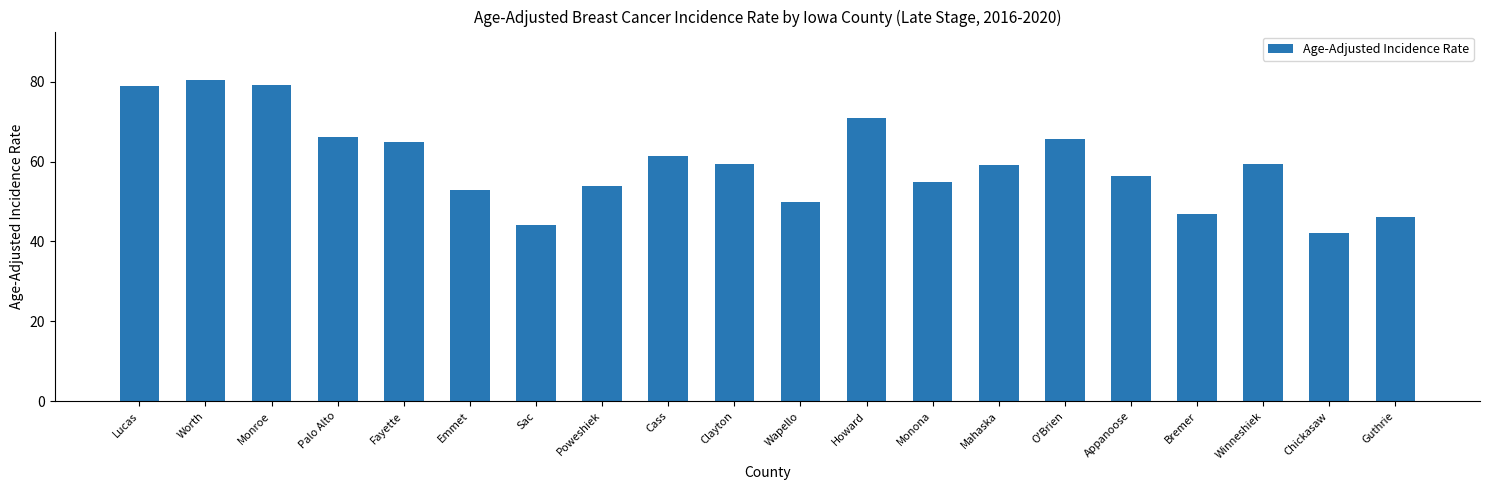

Approximately how many times larger is the value at Monroe compared to O'Brien?

1.2